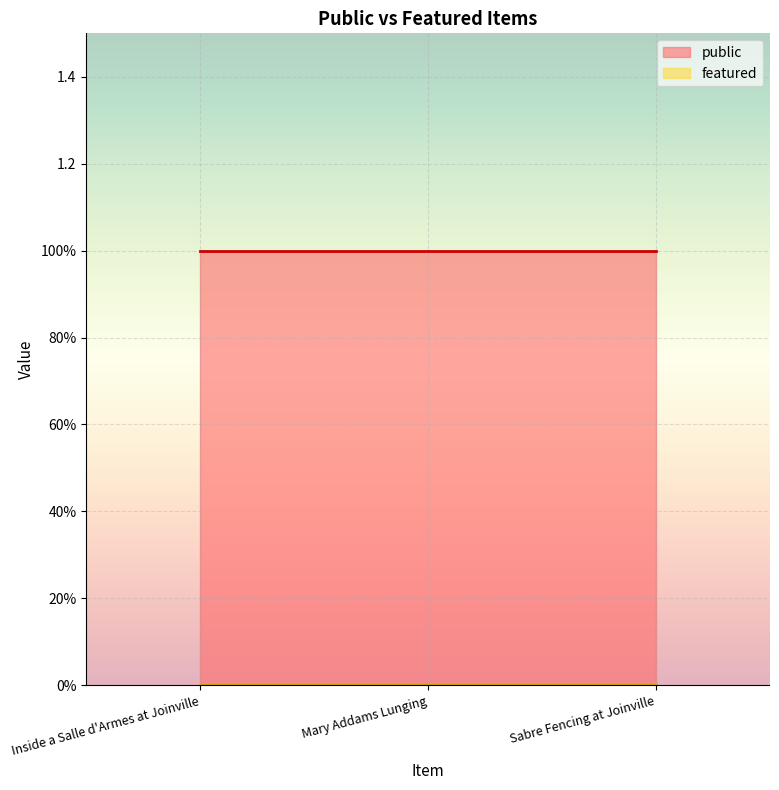

What is the label of the 3rd point from the right?

Inside a Salle d'Armes at Joinville